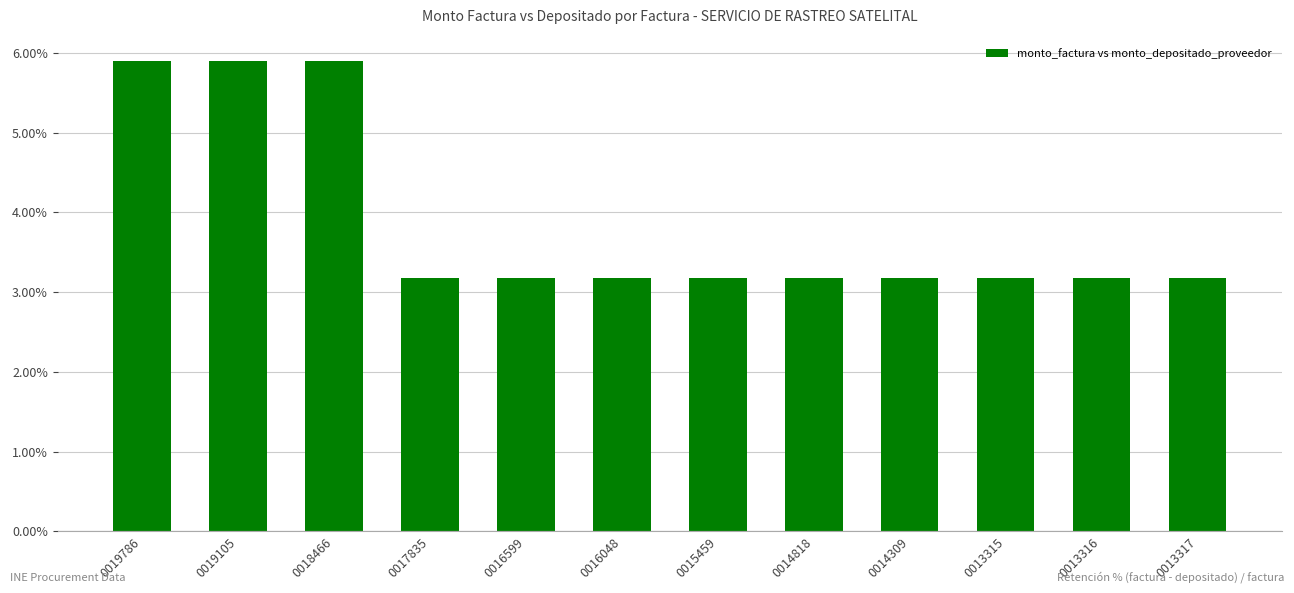

Approximately how many times larger is the value at 0014818 compared to 0013315?

1.0